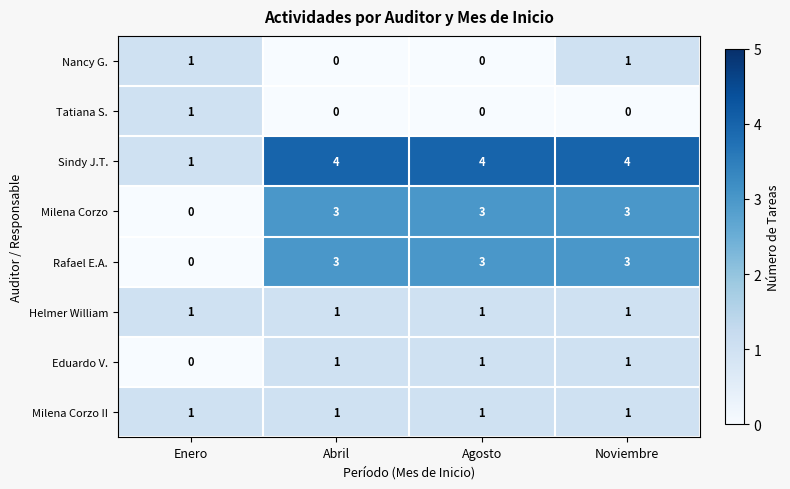

How many Sindy J.T. values are between 4 and 5?

3